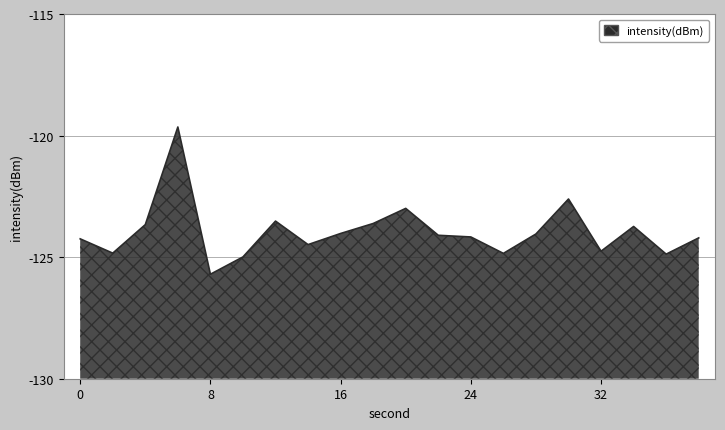

What is the difference between the maximum and second lowest values?

5.3